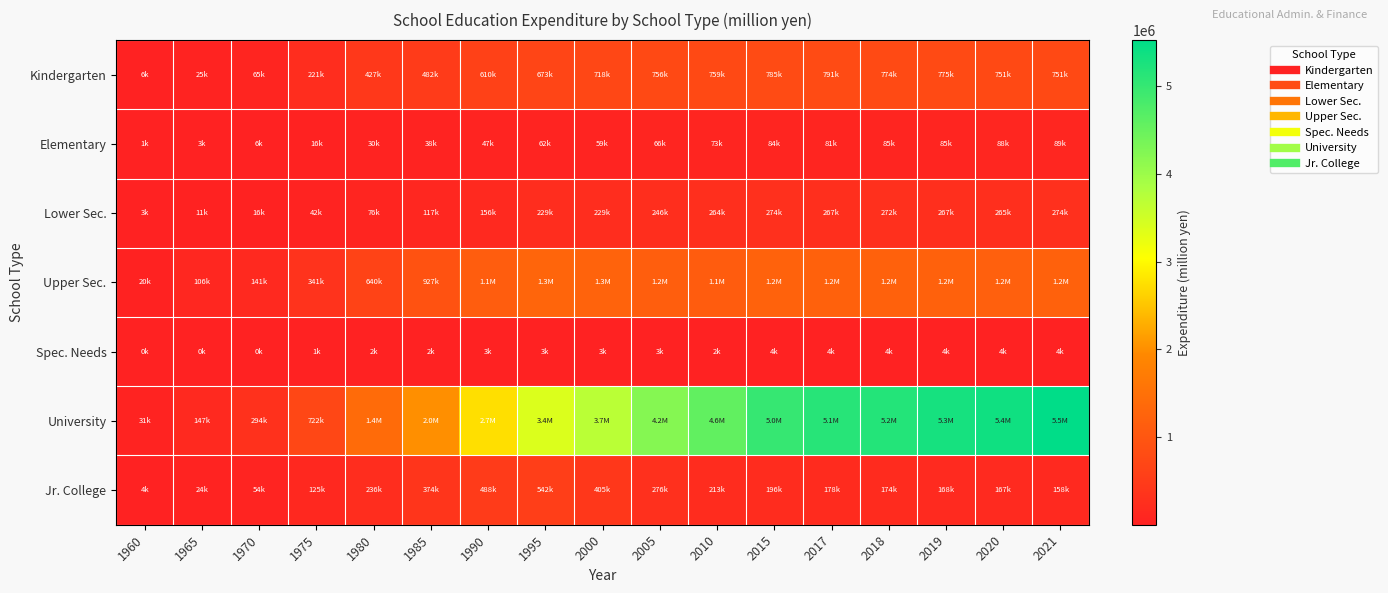

Reading left to right, extract all data points from this chart.

Kindergarten: 1960=6162	1965=25394	1970=65101	1975=221175	1980=426542	1985=482331	1990=610176	1995=673253	2000=717801	2005=755752	2010=758595	2015=785009	2017=790514	2018=774361	2019=774717	2020=750992	2021=750943
Elementary: 1960=914	1965=2837	1970=5824	1975=15676	1980=30019	1985=38127	1990=47404	1995=61722	2000=59474	2005=66196	2010=72990	2015=84477	2017=81023	2018=85476	2019=85193	2020=87999	2021=89085
Lower Sec.: 1960=2978	1965=10934	1970=15746	1975=42164	1980=76184	1985=117019	1990=156194	1995=228843	2000=229317	2005=246137	2010=263524	2015=274107	2017=266865	2018=272286	2019=266730	2020=265306	2021=273705
Upper Sec.: 1960=20381	1965=106419	1970=141295	1975=341118	1980=640117	1985=927266	1990=1138672	1995=1280967	2000=1250871	2005=1152183	2010=1121473	2015=1222562	2017=1204234	2018=1200714	2019=1204577	2020=1192641	2021=1203972
Spec. Needs: 1960=59	1965=154	1970=234	1975=609	1980=1866	1985=2128	1990=2945	1995=3198	2000=2882	2005=2752	2010=2428	2015=3740	2017=4151	2018=3863	2019=4020	2020=4051	2021=4401
University: 1960=30839	1965=146570	1970=293829	1975=722106	1980=1395282	1985=2006827	1990=2748026	1995=3379882	2000=3712005	2005=4222840	2010=4568745	2015=4994193	2017=5127887	2018=5172090	2019=5304290	2020=5367479	2021=5527216
Jr. College: 1960=3606	1965=24229	1970=53977	1975=124802	1980=235878	1985=373758	1990=487645	1995=541538	2000=405028	2005=275563	2010=212552	2015=195549	2017=177671	2018=173820	2019=167598	2020=166971	2021=158411